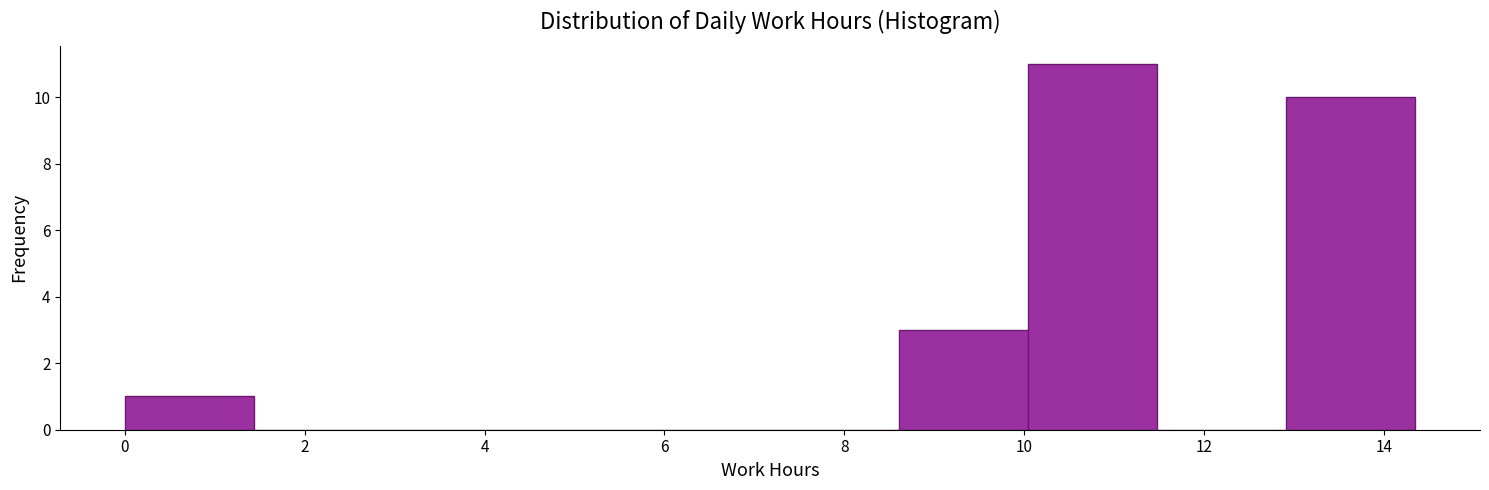

Reading left to right, list every bar in this chart as the range it spans on the x-axis followed by its height. Neither the bar edges nor the heights are printed on the chart, so give them approximately, as read against the axes.

0.0 to 1.4: 1
1.4 to 2.8: 0
2.8 to 4.4: 0
4.4 to 5.8: 0
5.8 to 7.2: 0
7.2 to 8.6: 0
8.6 to 10.0: 3
10.0 to 11.4: 11
11.4 to 13.0: 0
13.0 to 14.4: 10